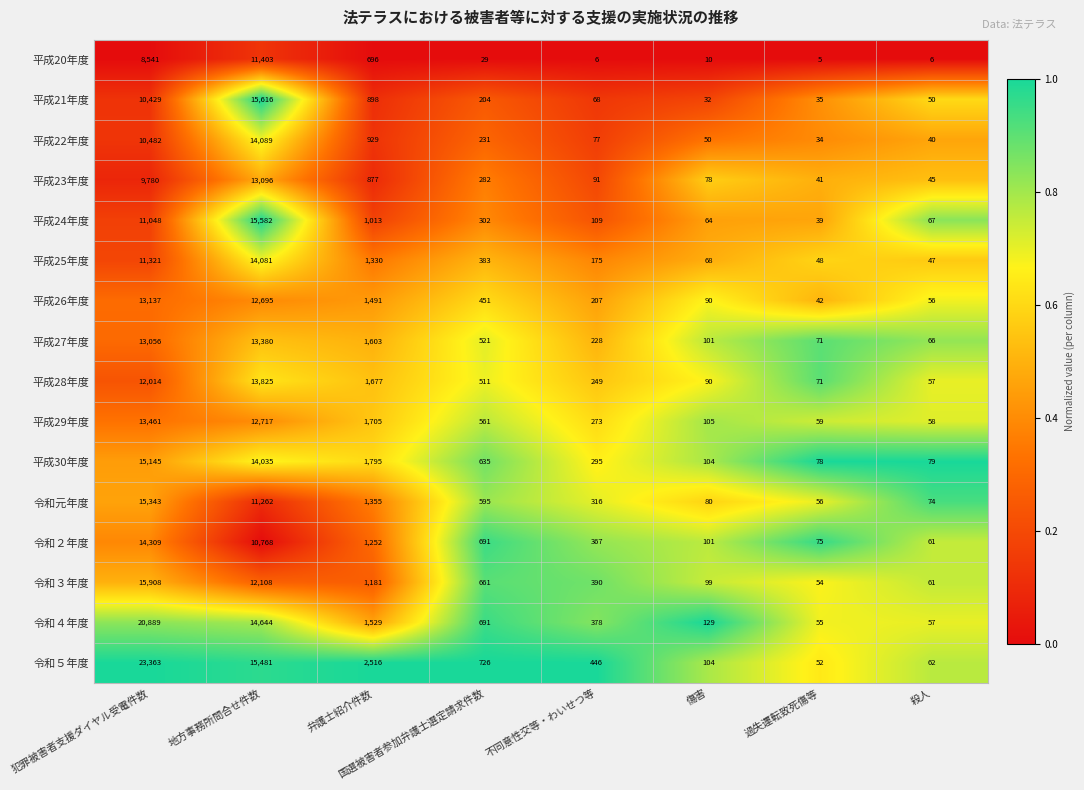

Which series has the widest spread of values?

令和５年度